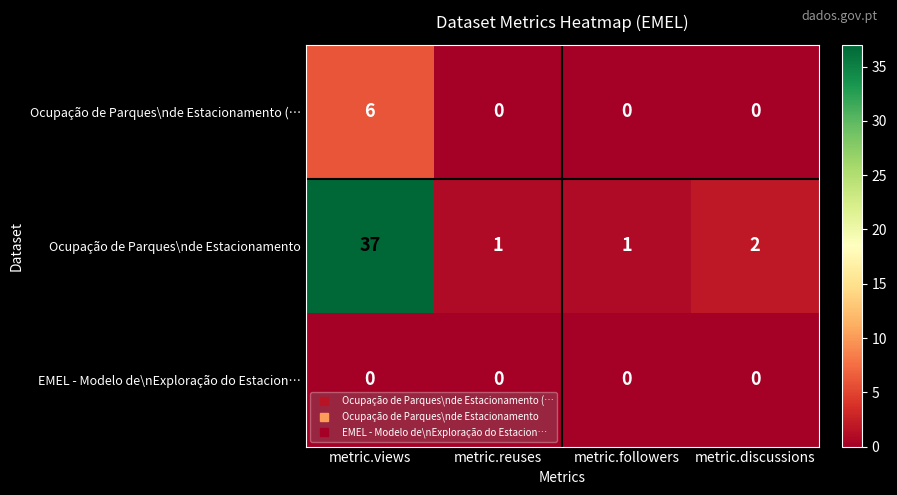

Reading left to right, list all the values displayed in this chart.

Ocupação de Parques\nde Estacionamento (…: 6	0	0	0
Ocupação de Parques\nde Estacionamento: 37	1	1	2
EMEL - Modelo de\nExploração do Estacion…: 0	0	0	0